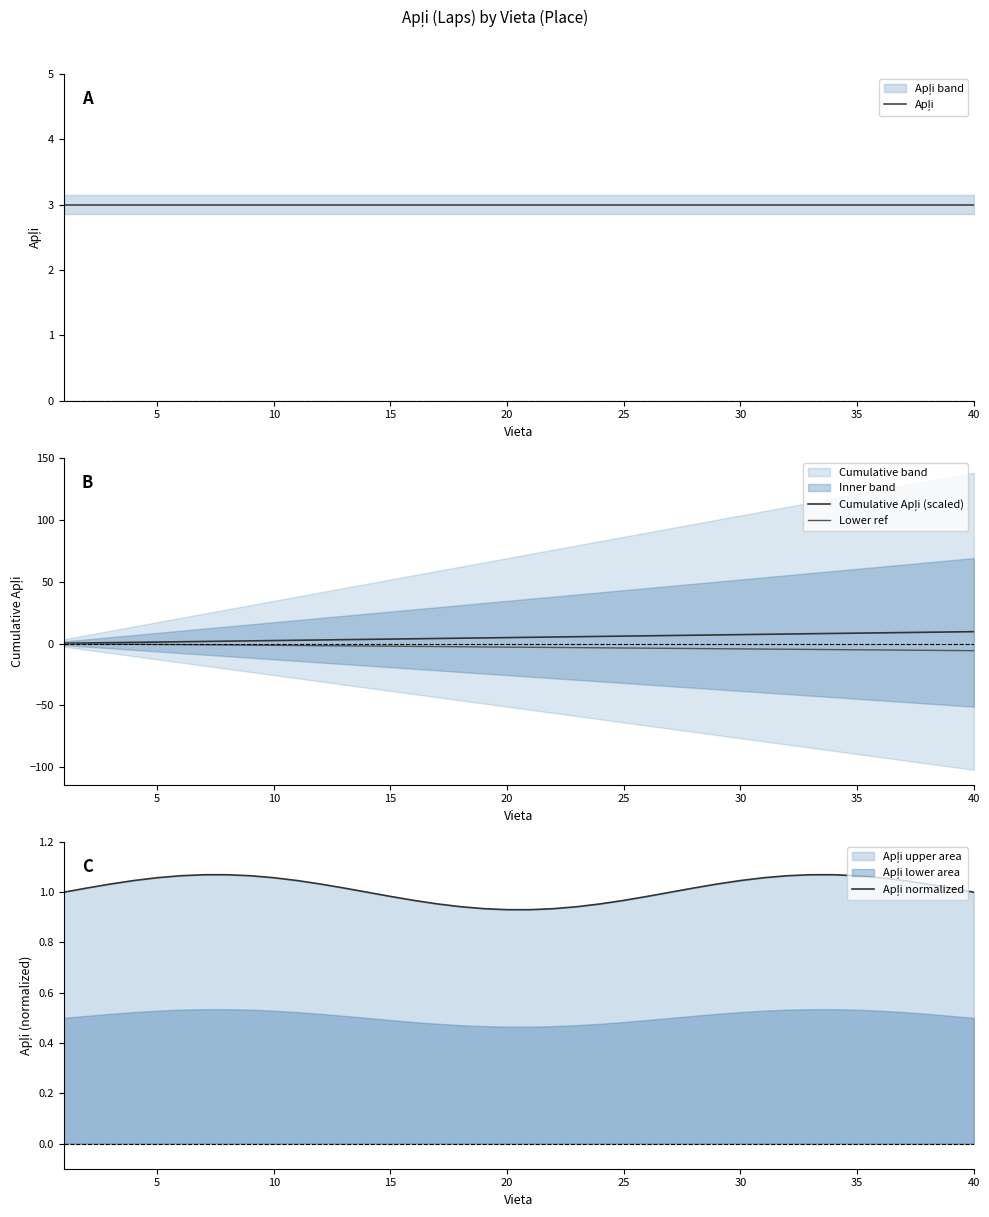

What is the minimum value for Lower ref?

-5.8